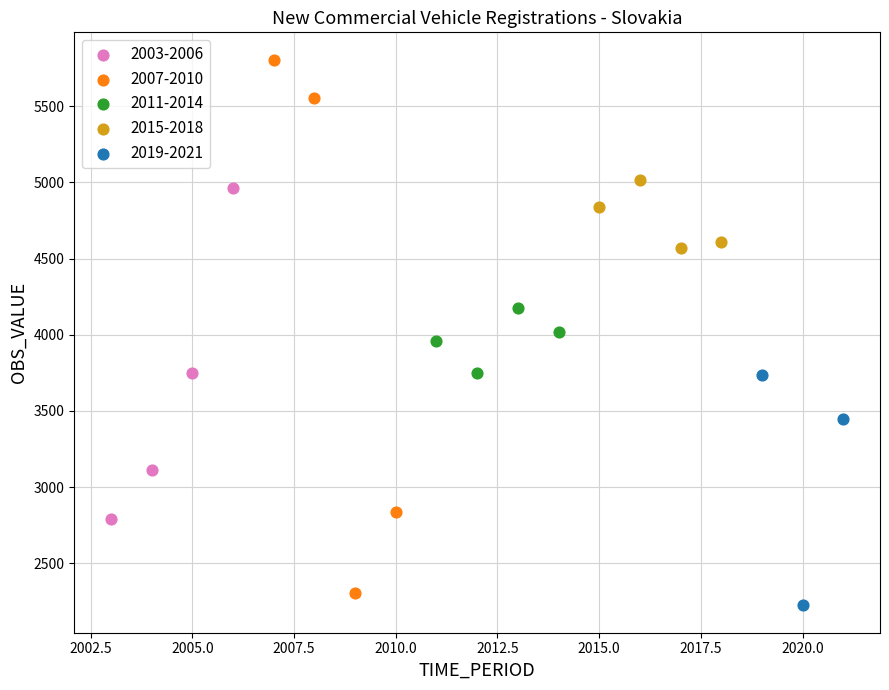

Which series reaches the minimum Y coordinate?

2019-2021